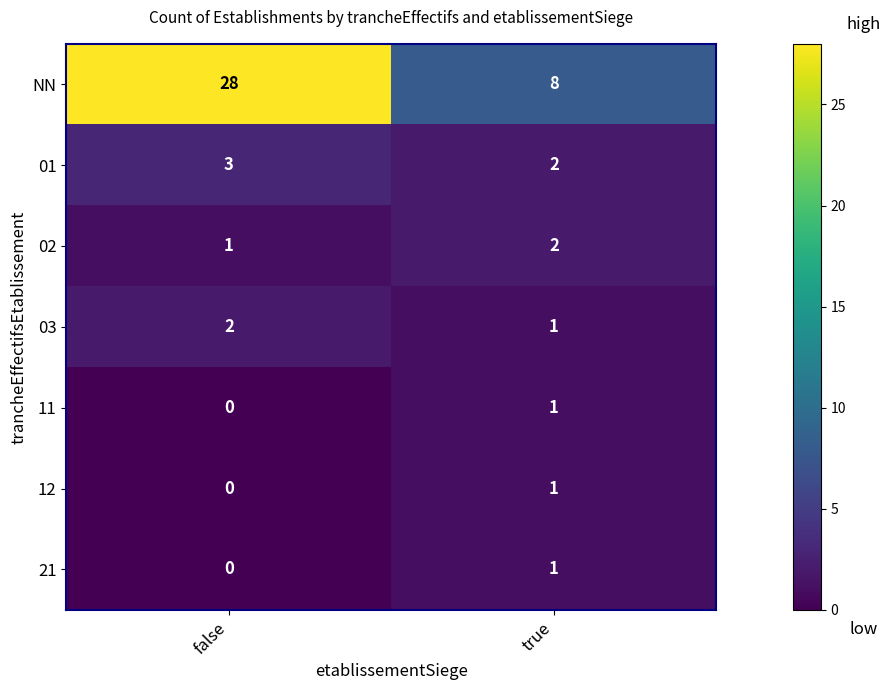

Which category has the lowest value in the NN series?

true